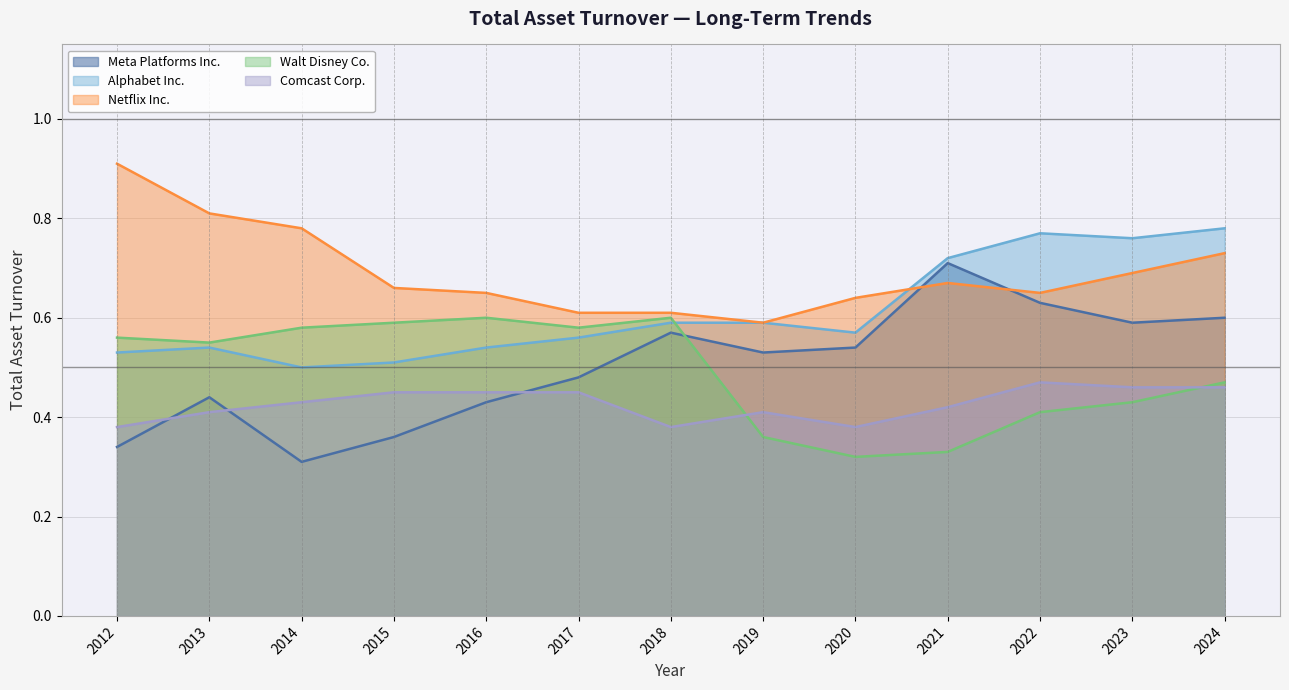

True or false: Netflix Inc. has a value of 0.9 at 2012.

True